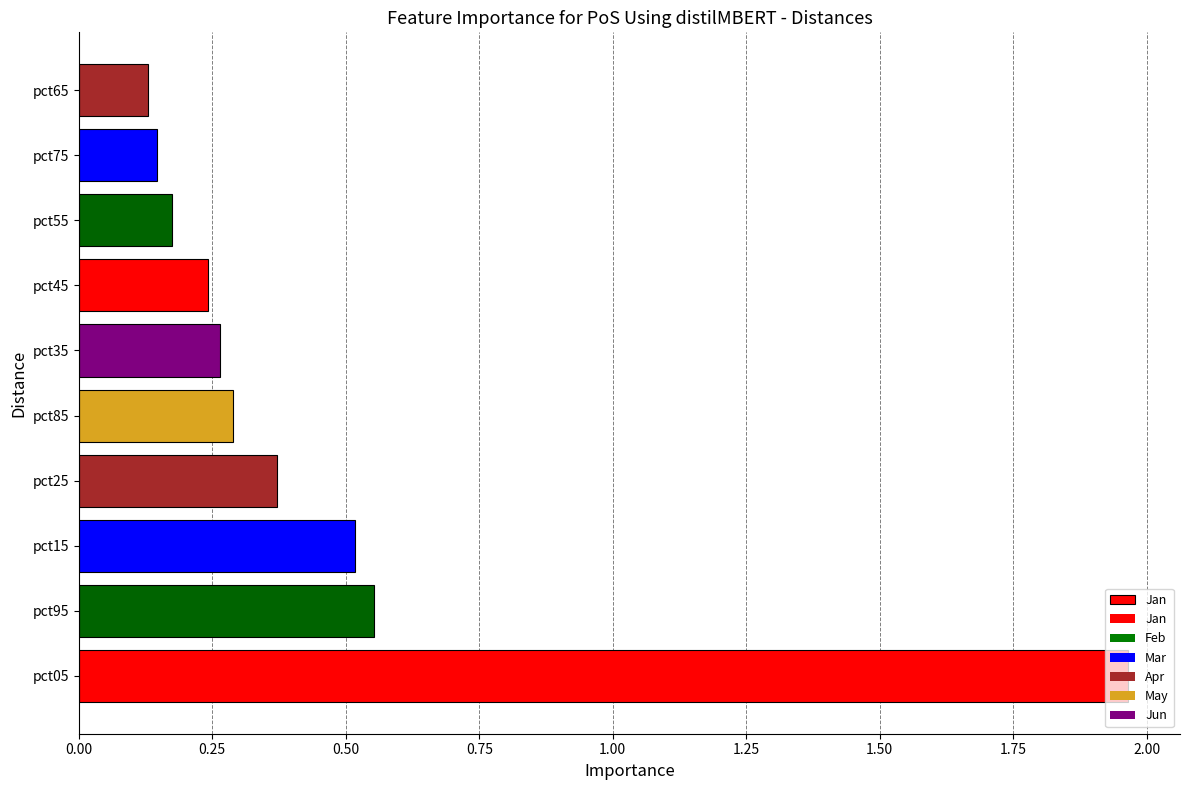

How many bars are there in total?

10